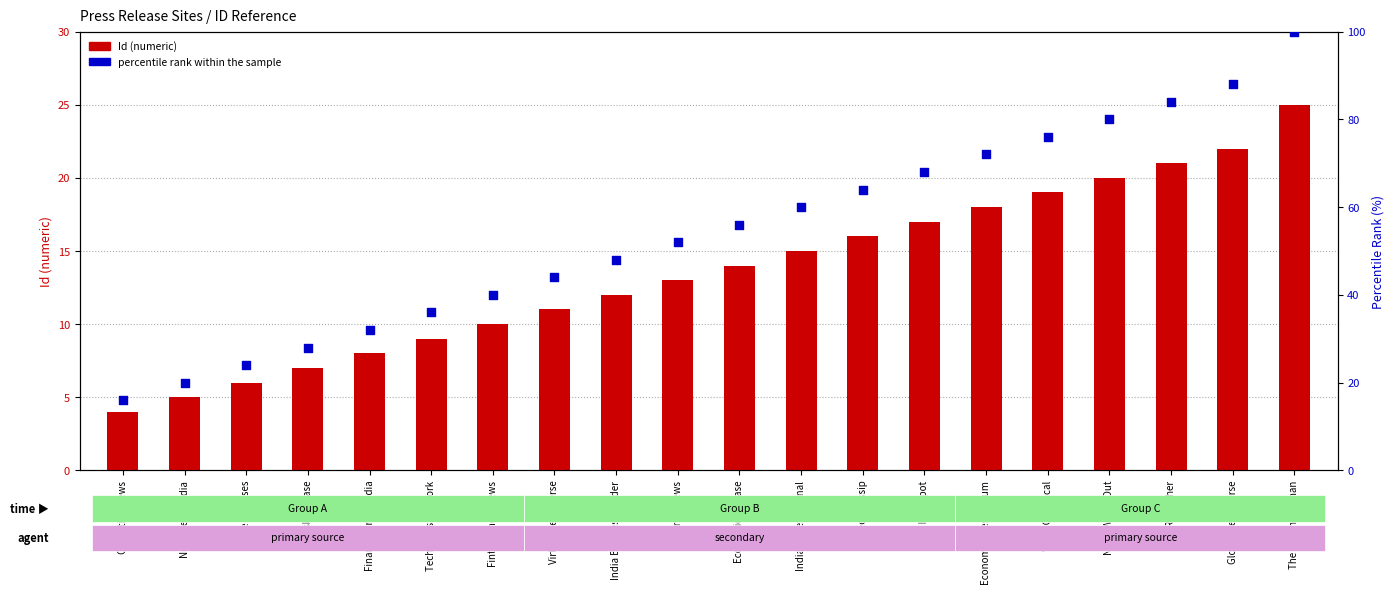

What are all the series names shown in the legend?

Id (numeric), percentile rank within the sample